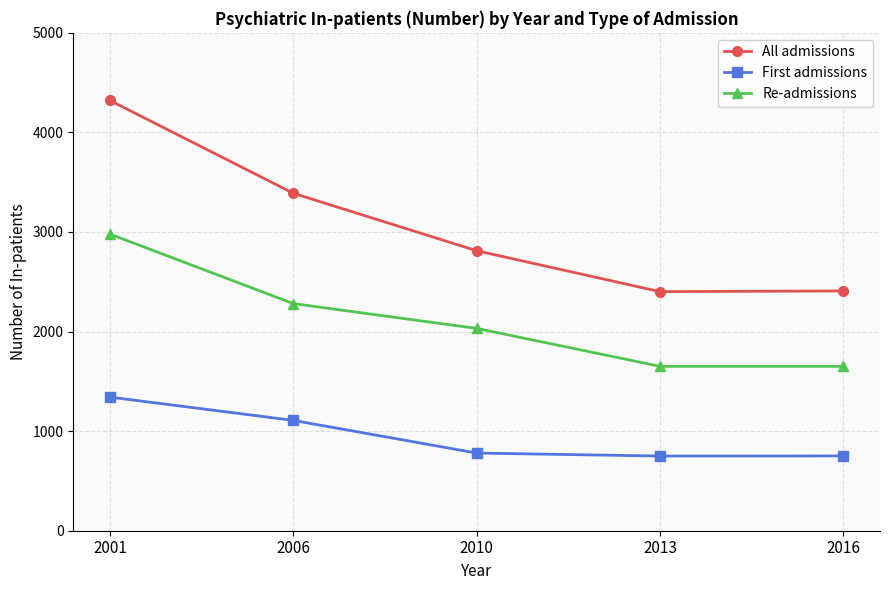

What is the difference between the second highest and second lowest values in the Re-admissions series?

630